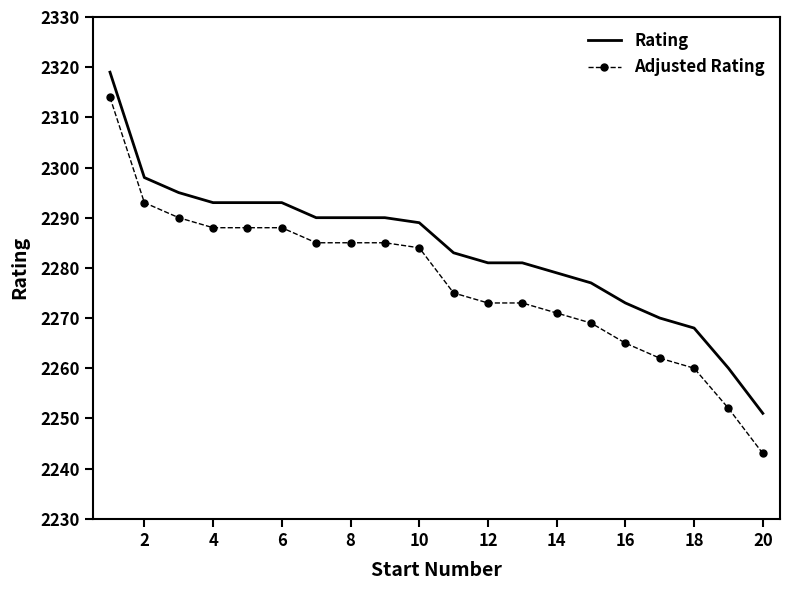

True or false: Adjusted Rating and Rating cross at least once.

False